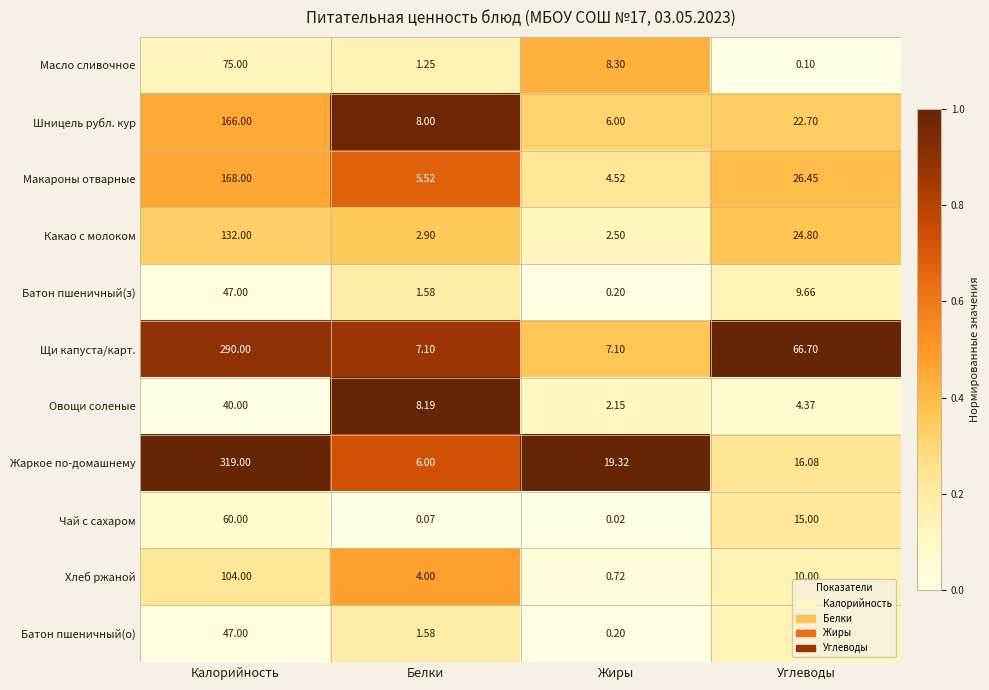

List the labels in order of Масло сливочное value, smallest first.

Углеводы, Белки, Жиры, Калорийность